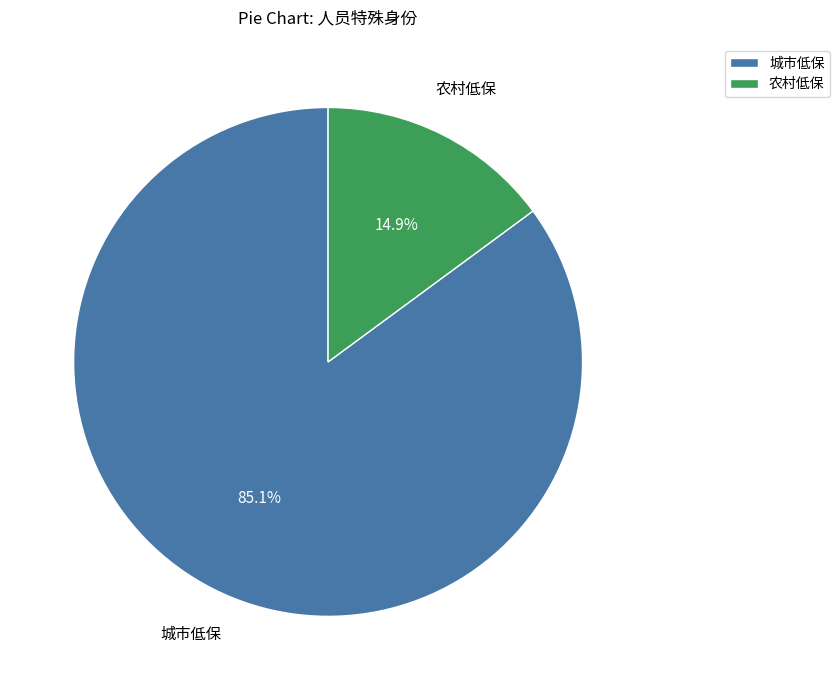

What portion of the pie excludes 城市低保?

14.9%